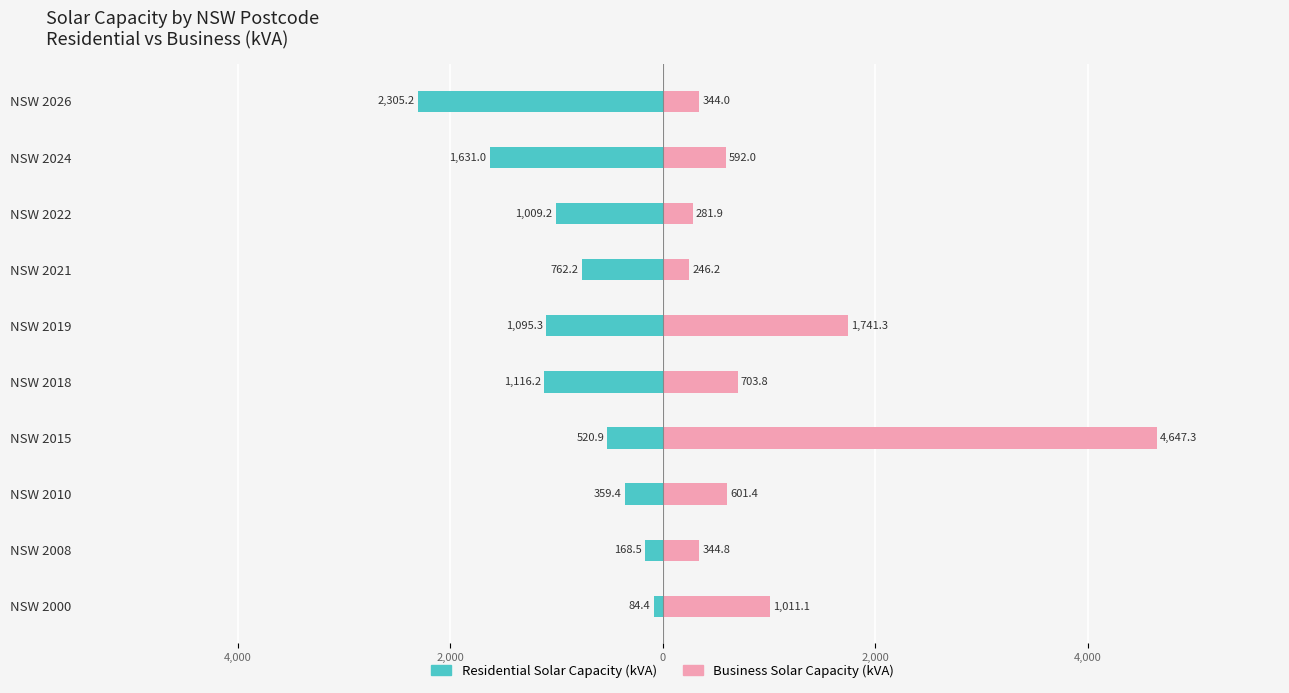

At how many categories does at least one series exceed 2331?

1